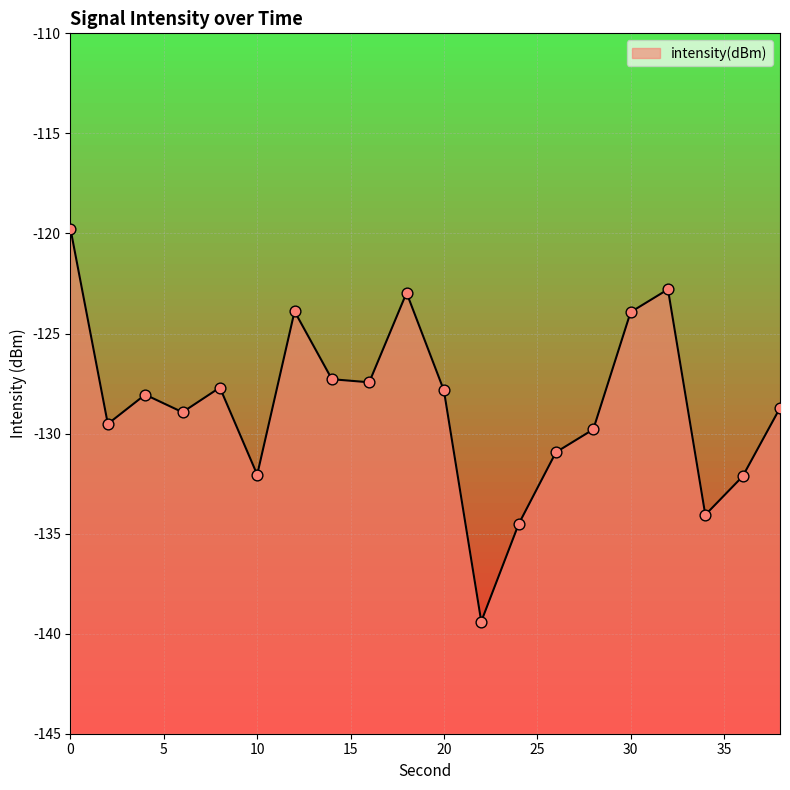

Which has a higher value, 38 or 28?

38